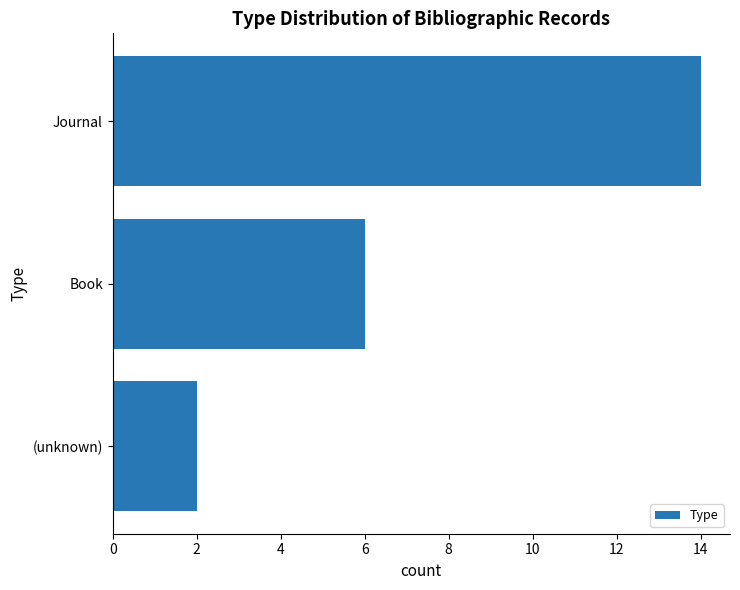

Approximately how many times larger is the value at Book compared to (unknown)?

3.0